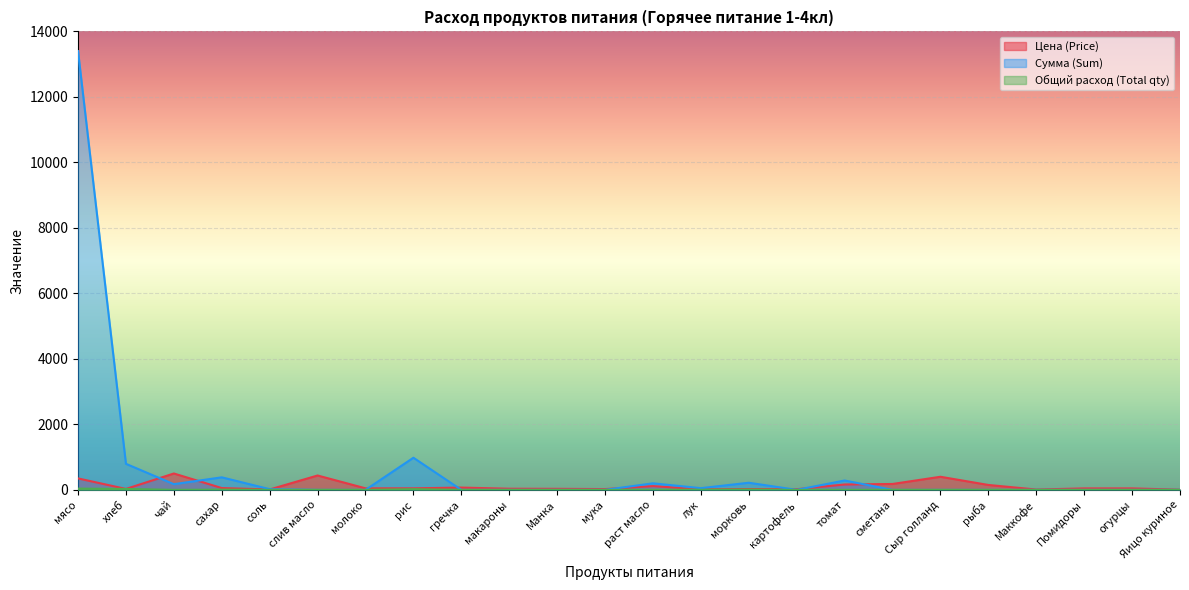

What is the value of the Общий расход (Total qty) point at the 3rd from the left?

0.3